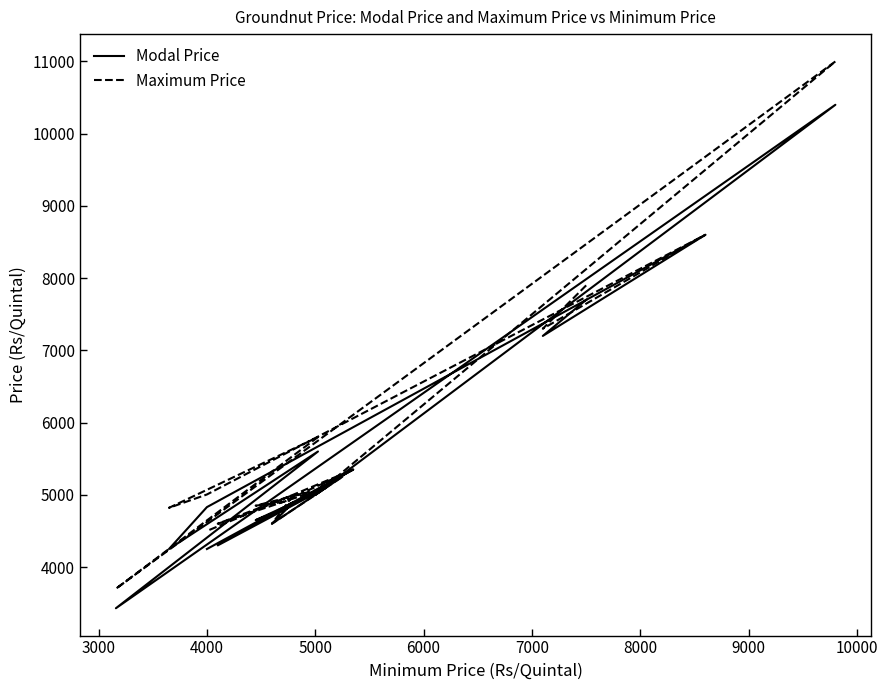

Does the chart have visible grid lines?

No